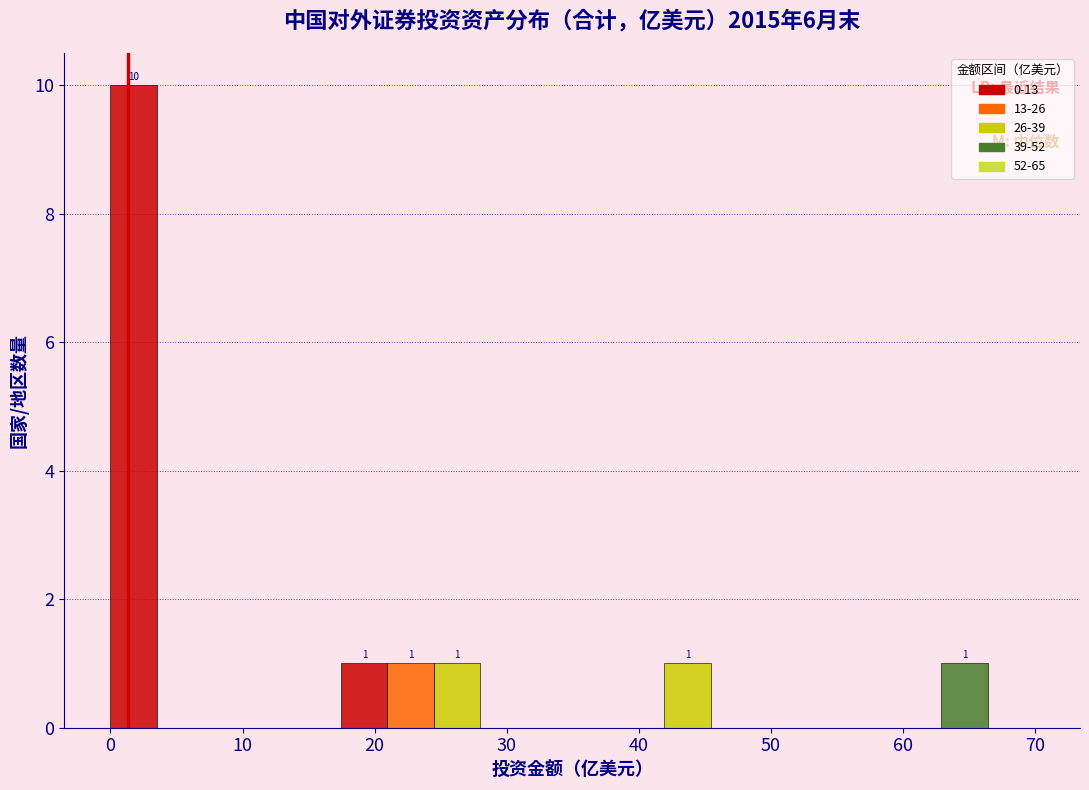

Read against the x-axis, roughly where is the centre of the tallest bar?

2